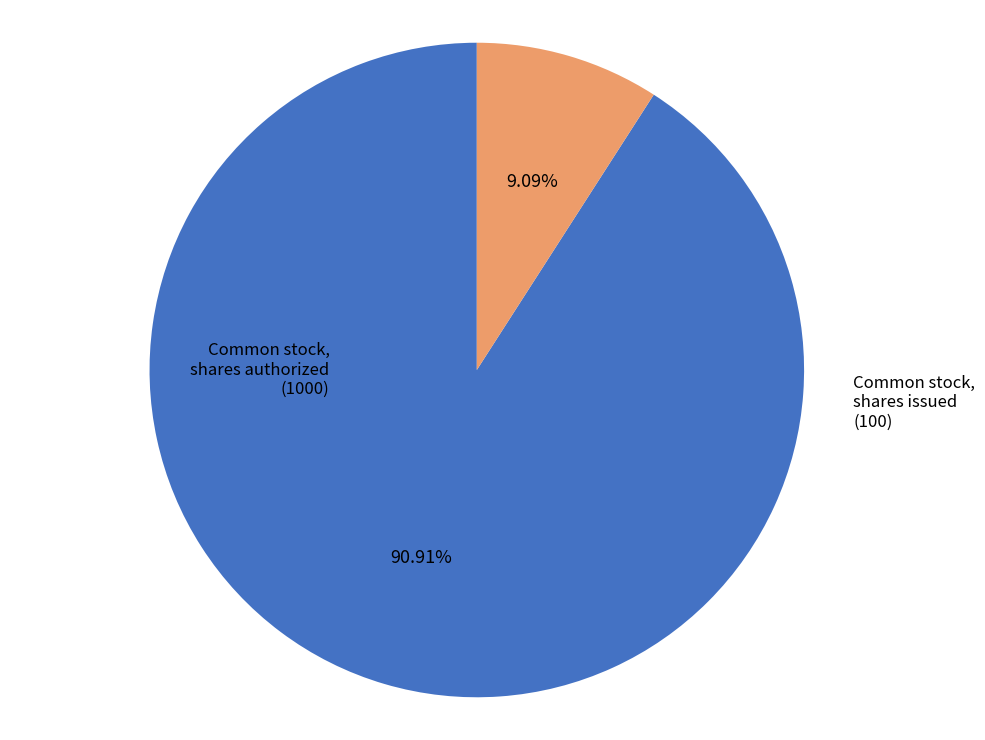

Which category accounts for the majority?

Common stock, shares authorized